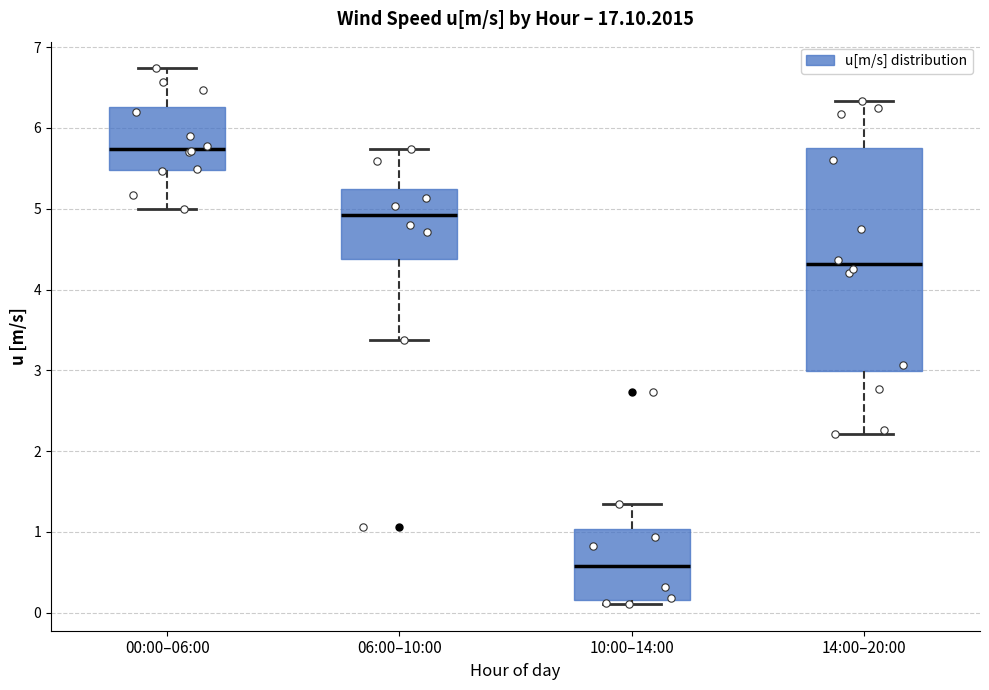

Reading left to right, read every box against the y-axis: the position of its median line, the range the box covers, and the ends of its whiskers. The values are not printed on the chart, so give them approximately, as read against the axis.

00:00–06:00: median 5.7, box 5.5 to 6.3, whiskers 5.0 to 6.7
06:00–10:00: median 4.9, box 4.4 to 5.2, whiskers 3.4 to 5.7
10:00–14:00: median 0.6, box 0.2 to 1.0, whiskers 0.1 to 1.3
14:00–20:00: median 4.3, box 3.0 to 5.7, whiskers 2.2 to 6.3